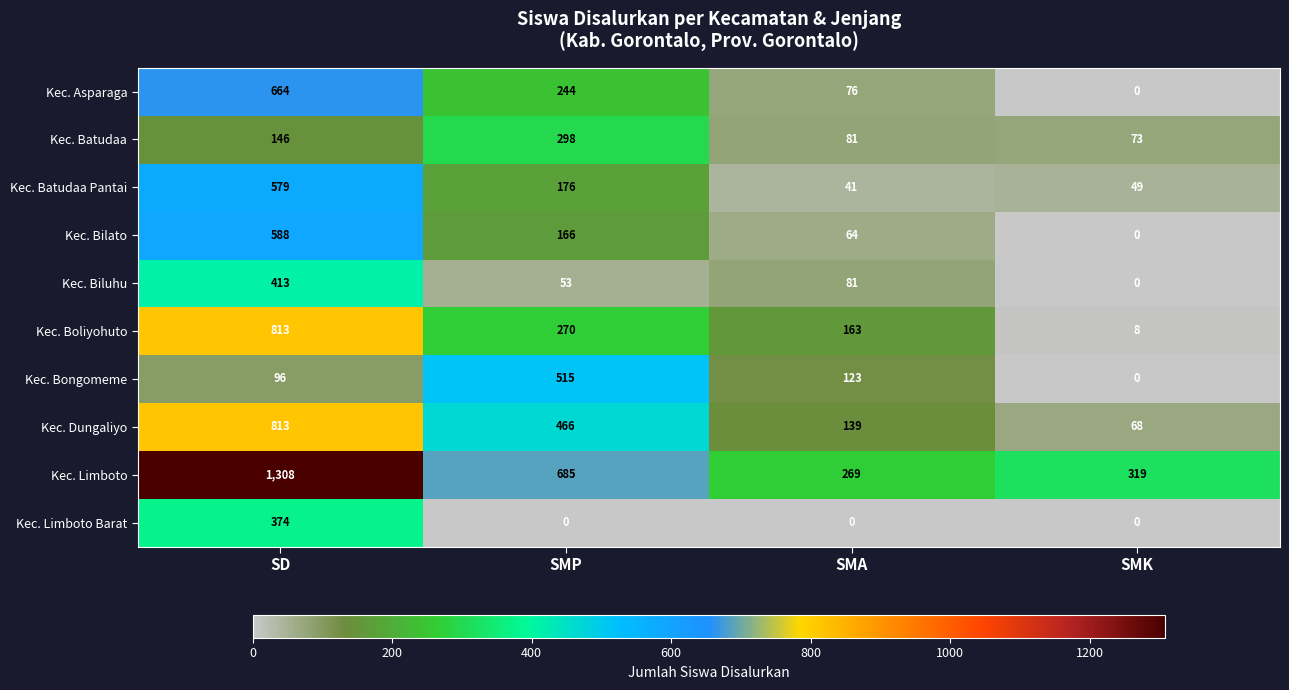

At how many categories does at least one series exceed 1223?

1